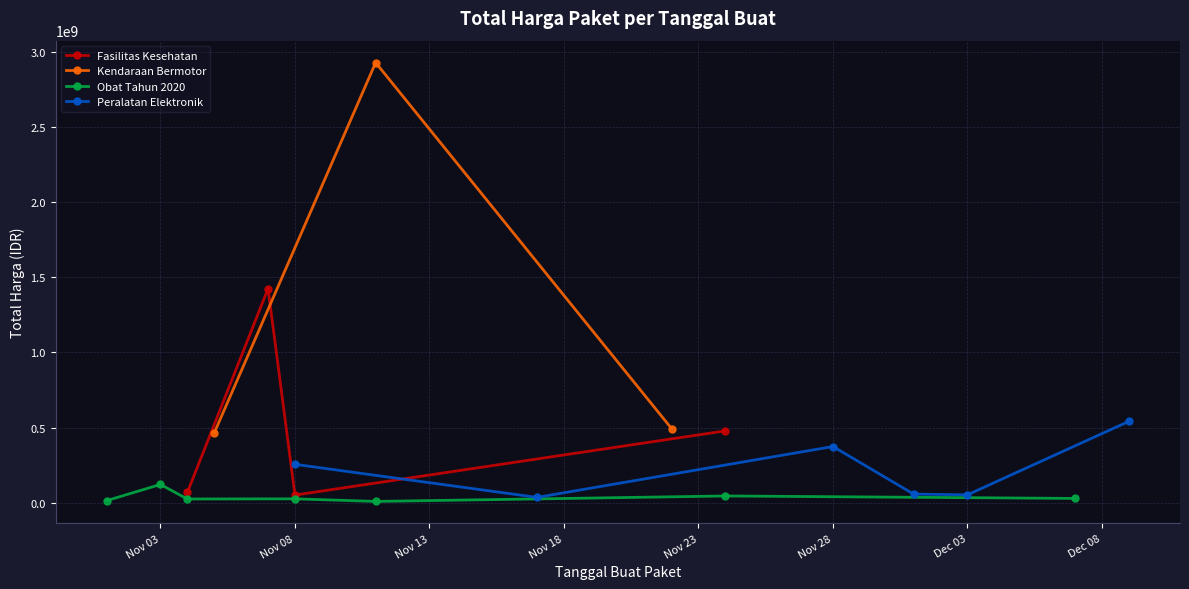

How many data points are less than 27412000?

17